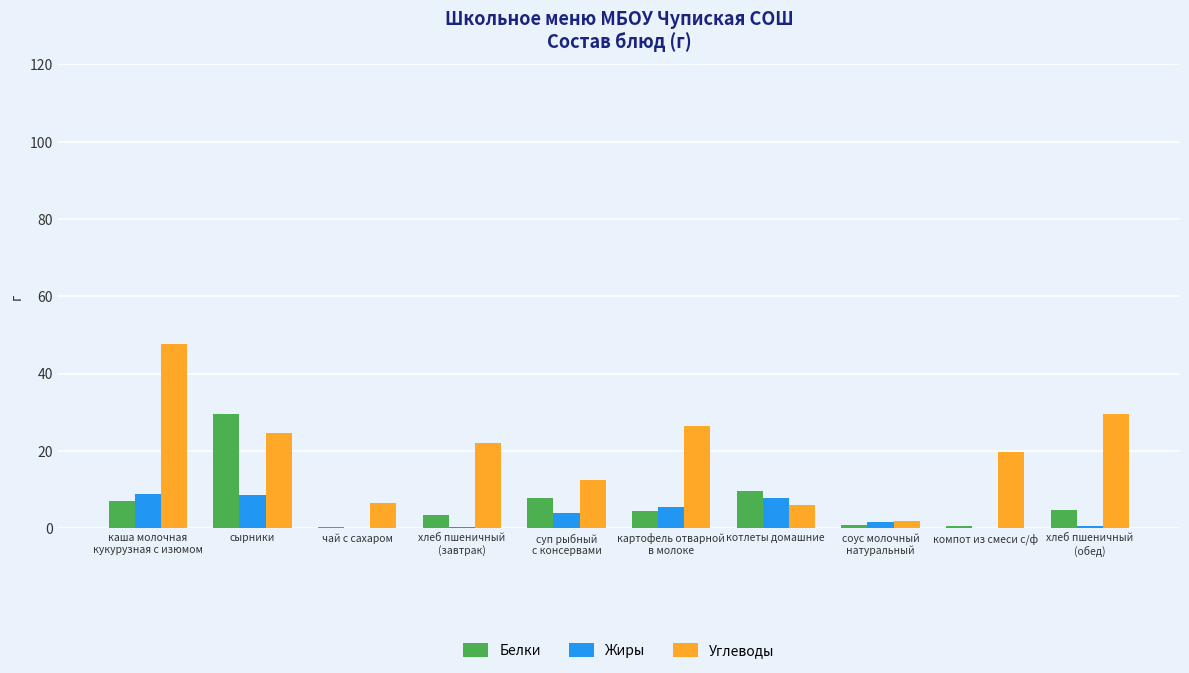

What is the average value of the Углеводы series?

19.7